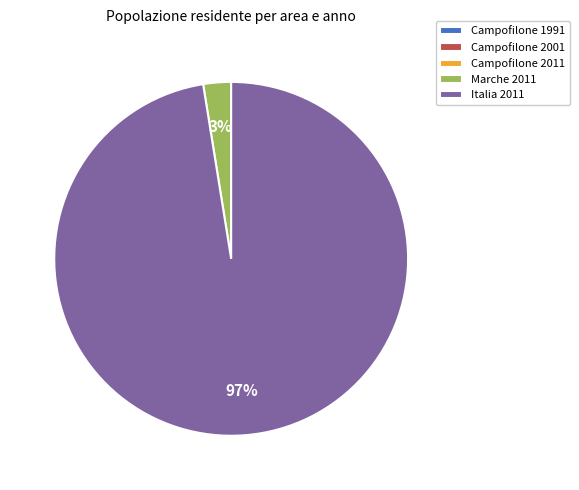

To the nearest percent, what is the average slice percentage?

20%